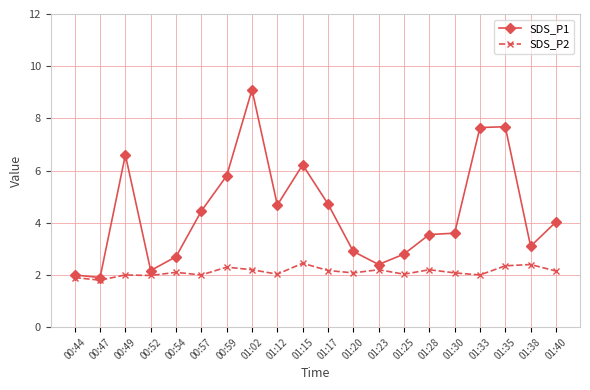

List the series in order of their peak value, highest first.

SDS_P1, SDS_P2